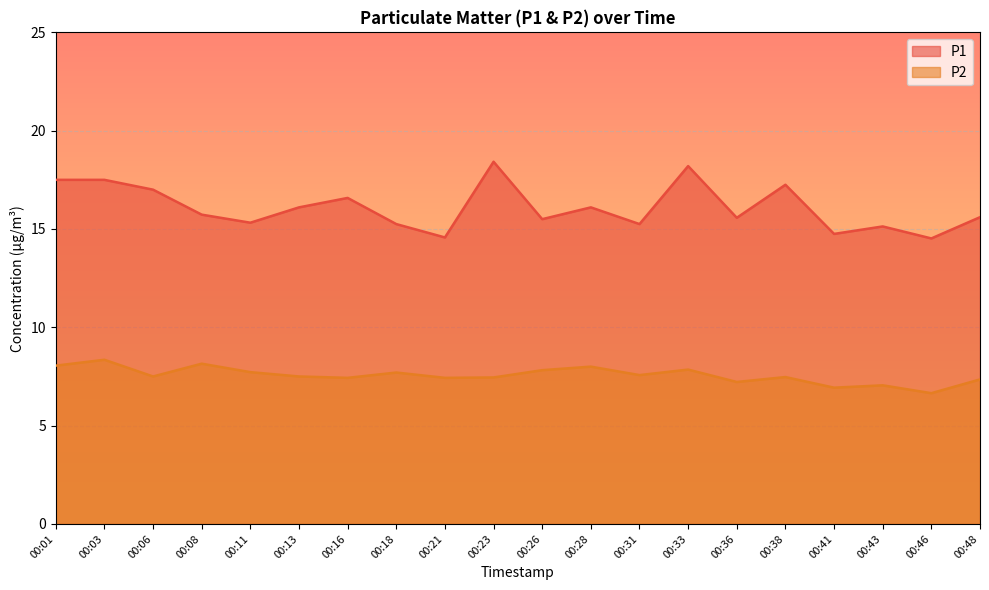

What is the smallest value displayed?

6.7